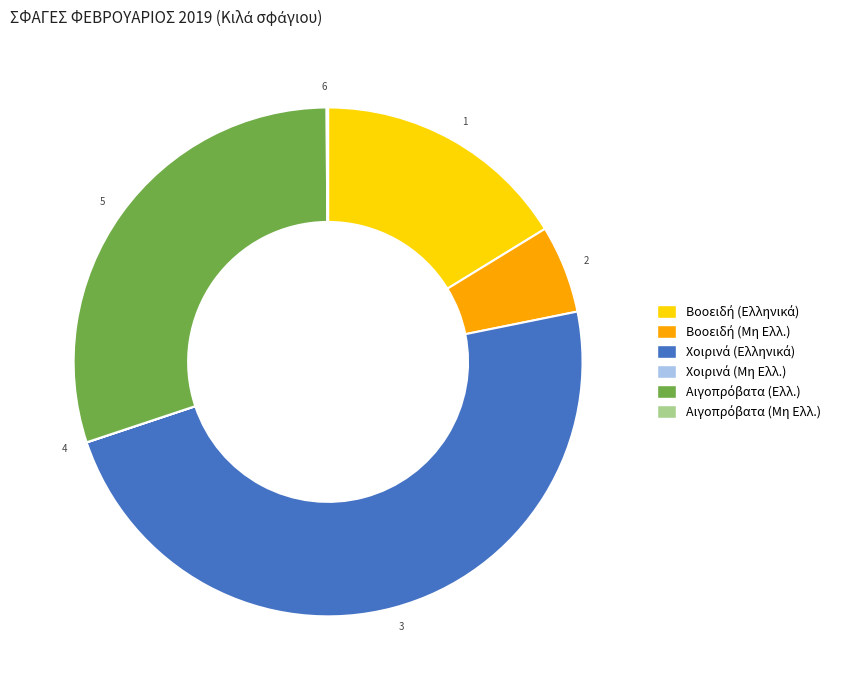

Which slice is the largest?

3